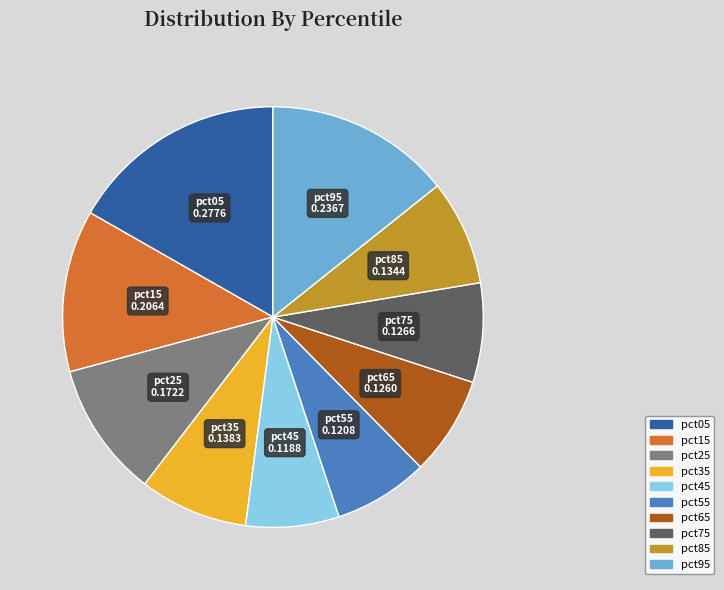

What is the largest slice in the pie chart?

pct05